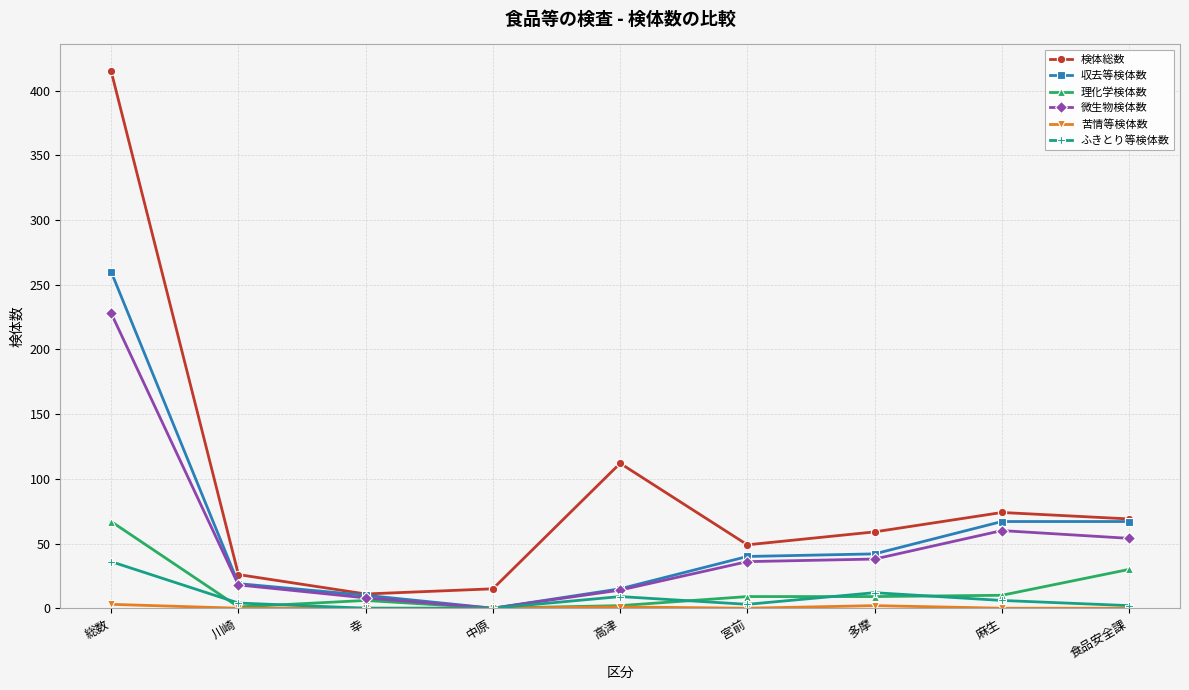

What is the spread (max minus min) of values at 川崎?

26